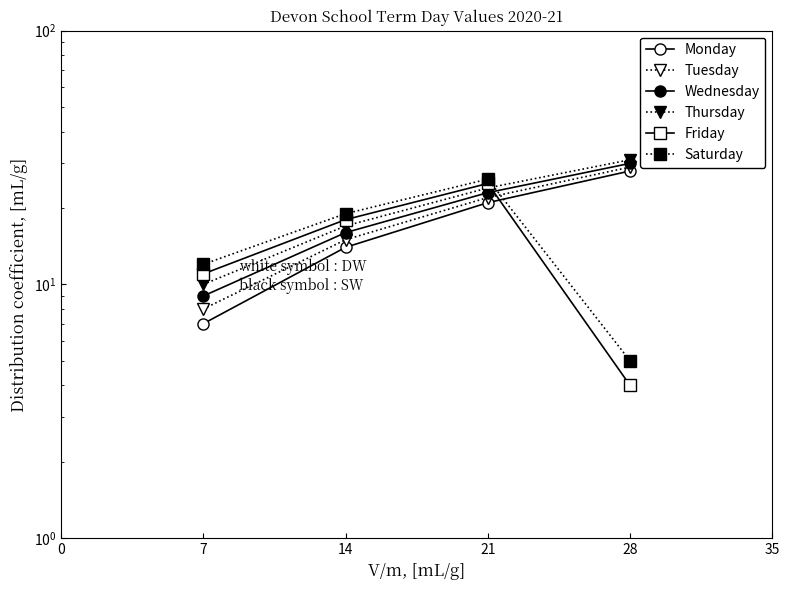

True or false: Tuesday and Wednesday intersect in this chart.

False